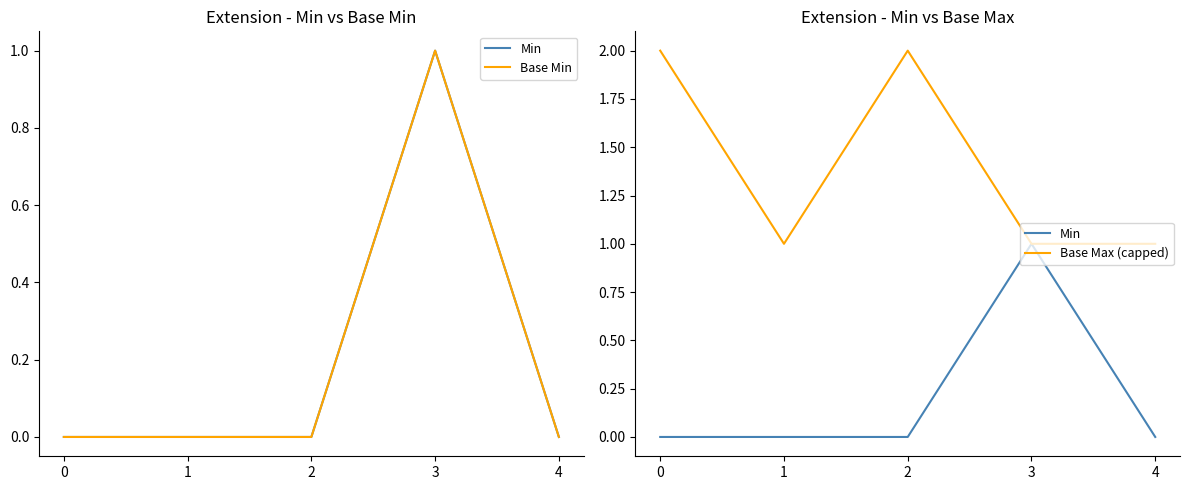

How many lines are shown in the chart?

3